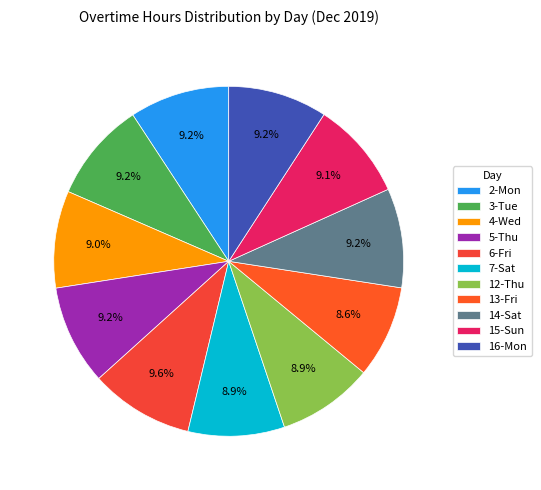

Does 6-Fri account for over 50% of the chart?

No